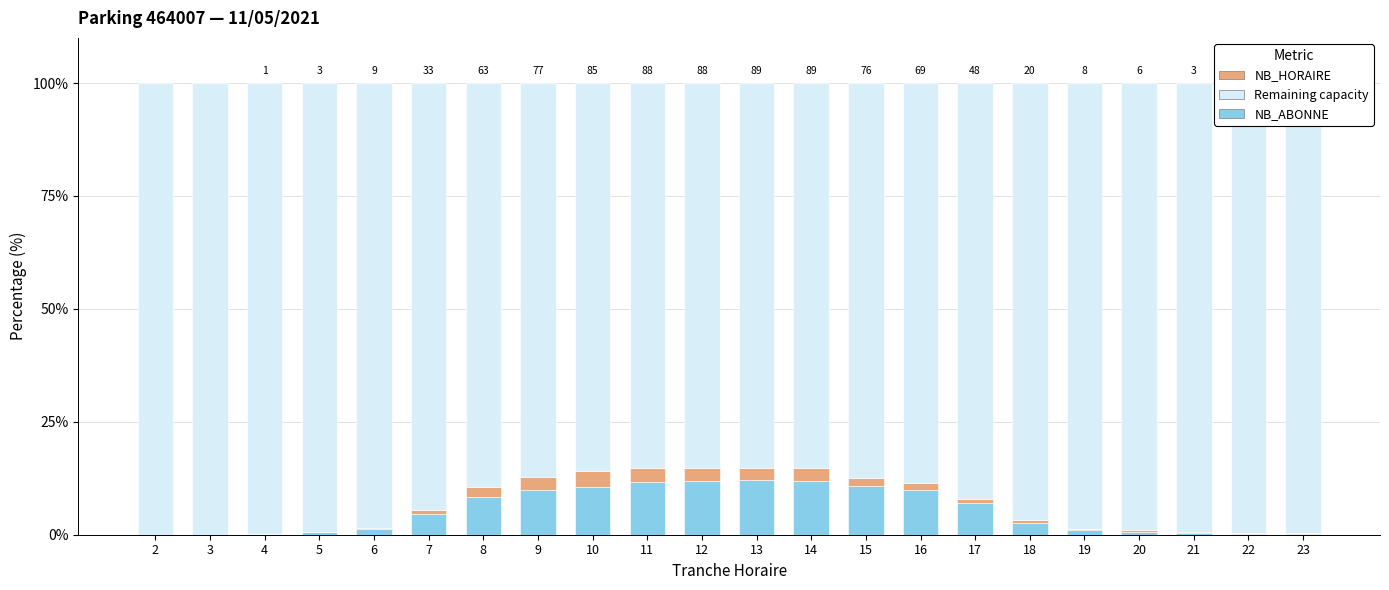

What is the total value across all series at 13?

100.0